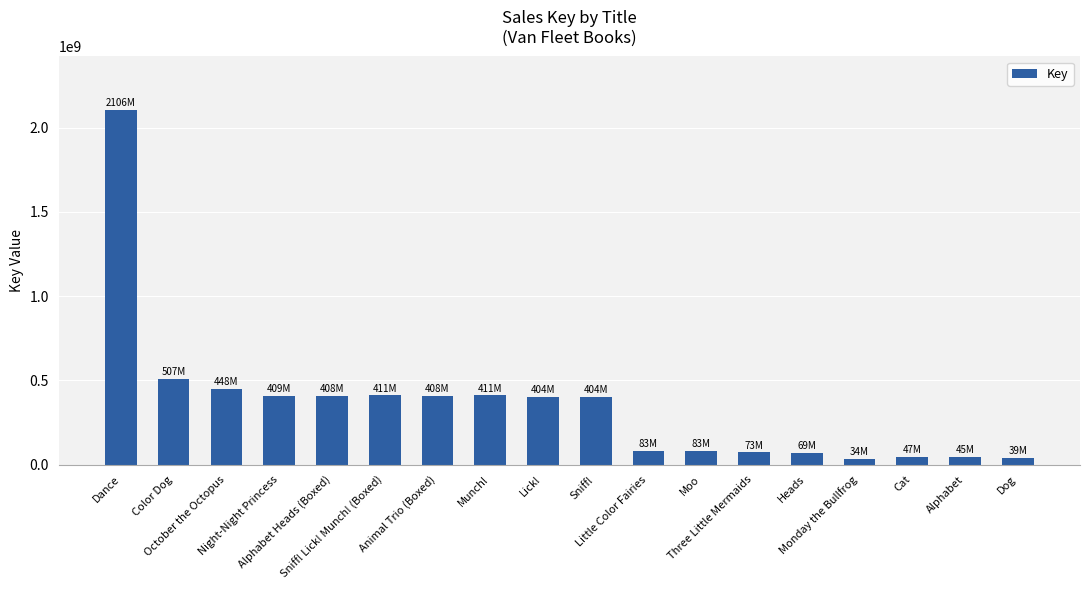

Where is the data nearest to the value 1070649393?

Color Dog